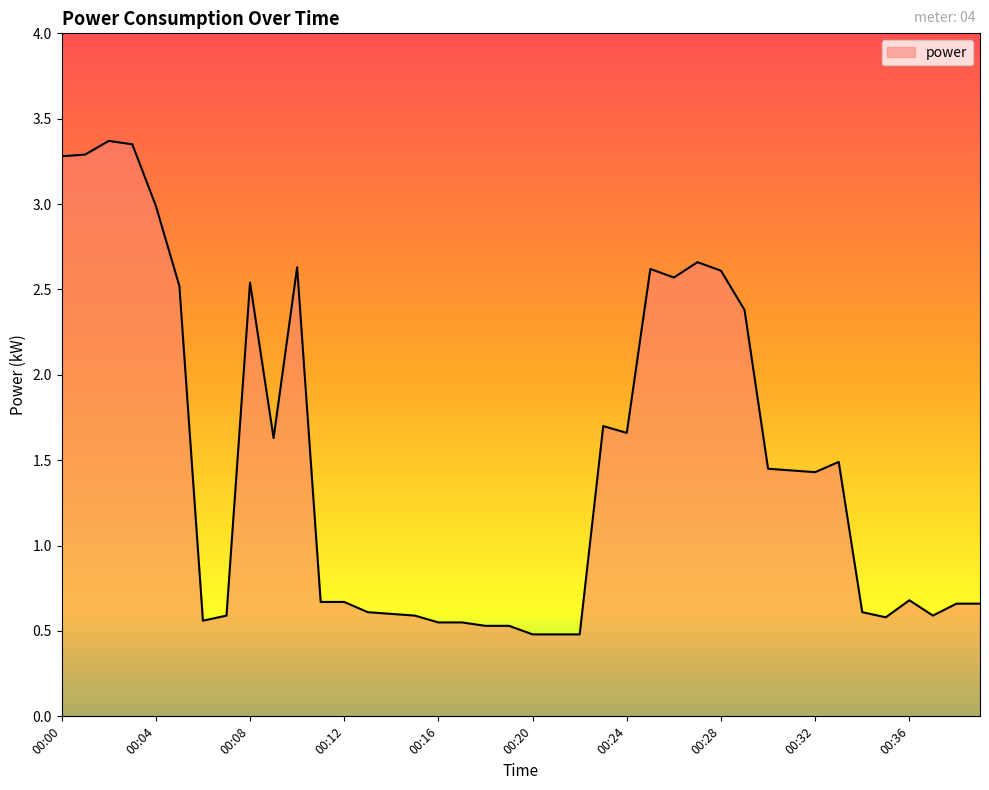

What is the smallest value displayed?

0.5